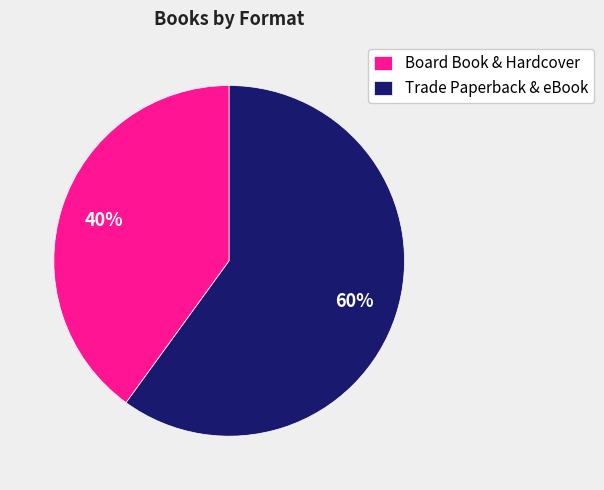

To the nearest percent, what percentage of the pie is Board Book & Hardcover?

40%